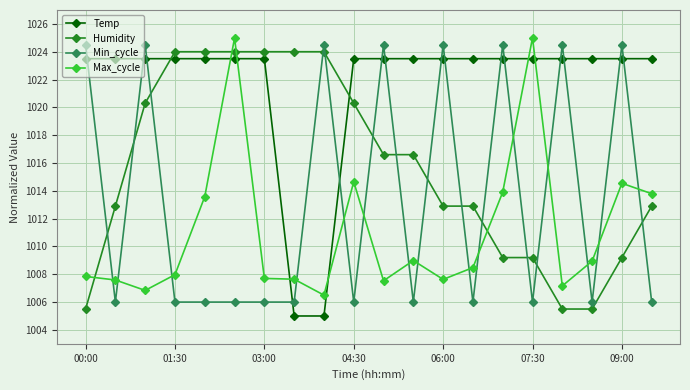

Which series has the largest total across all categories?

Temp